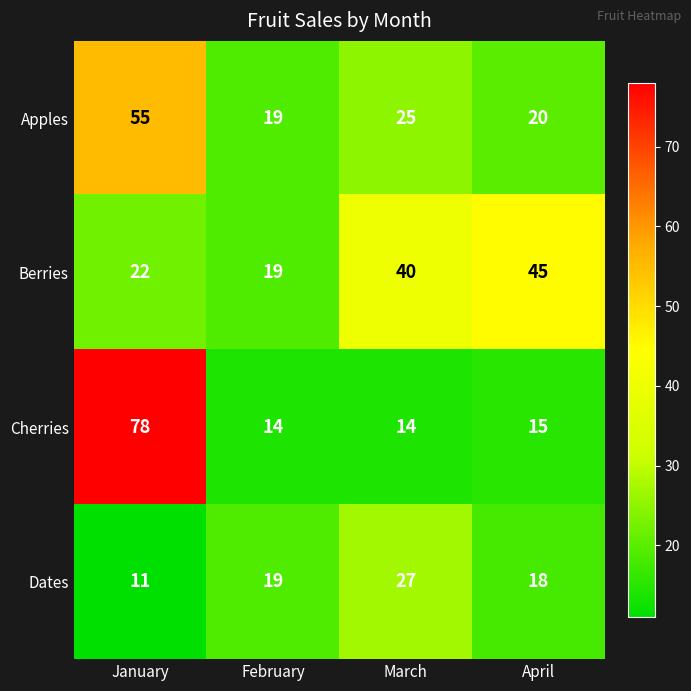

At which label does Cherries first exceed 15?

January